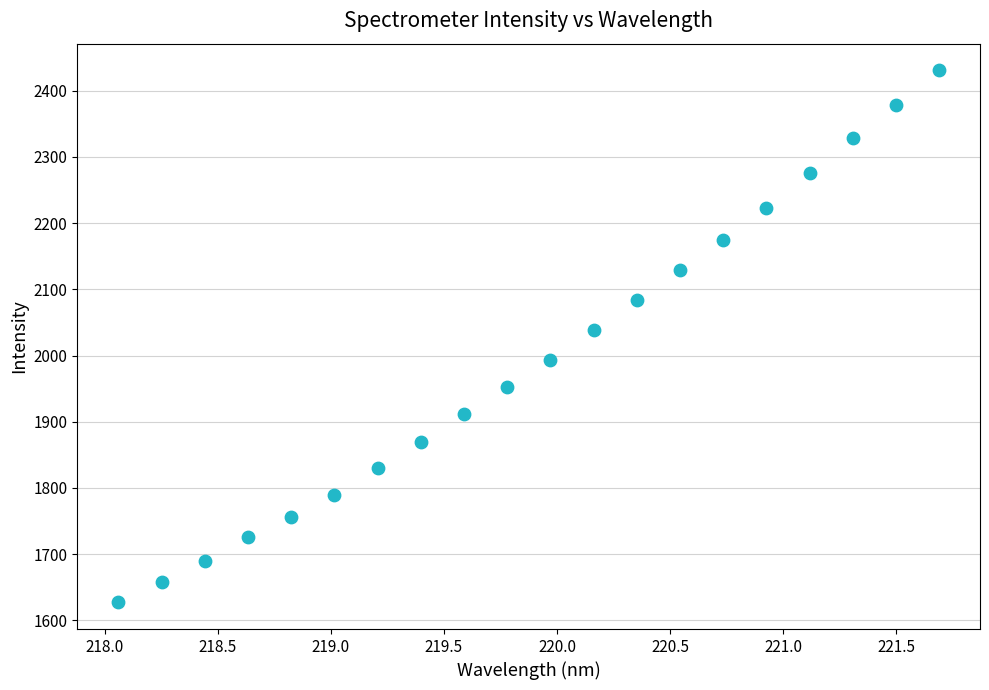

What Y value in the scatter plot is closest to 2028?

2038.7